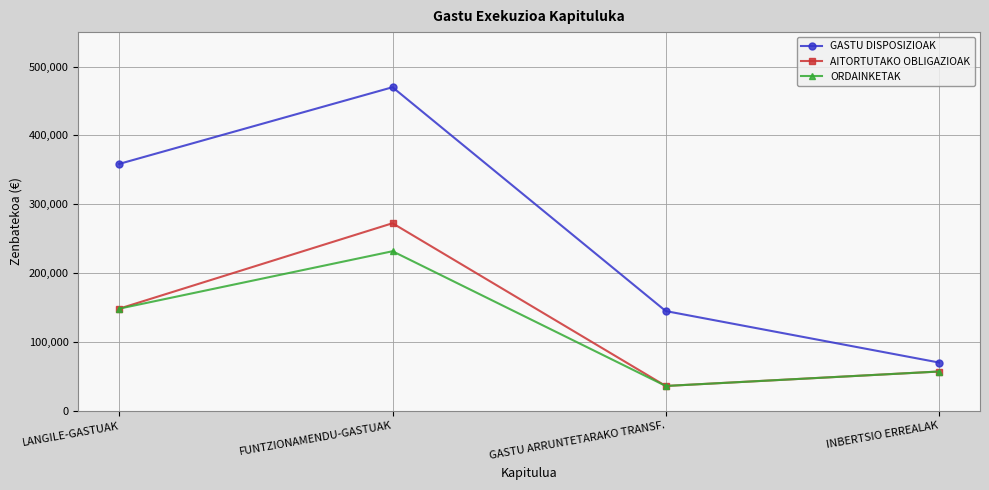

How many interior local valleys does the ORDAINKETAK series have?

1